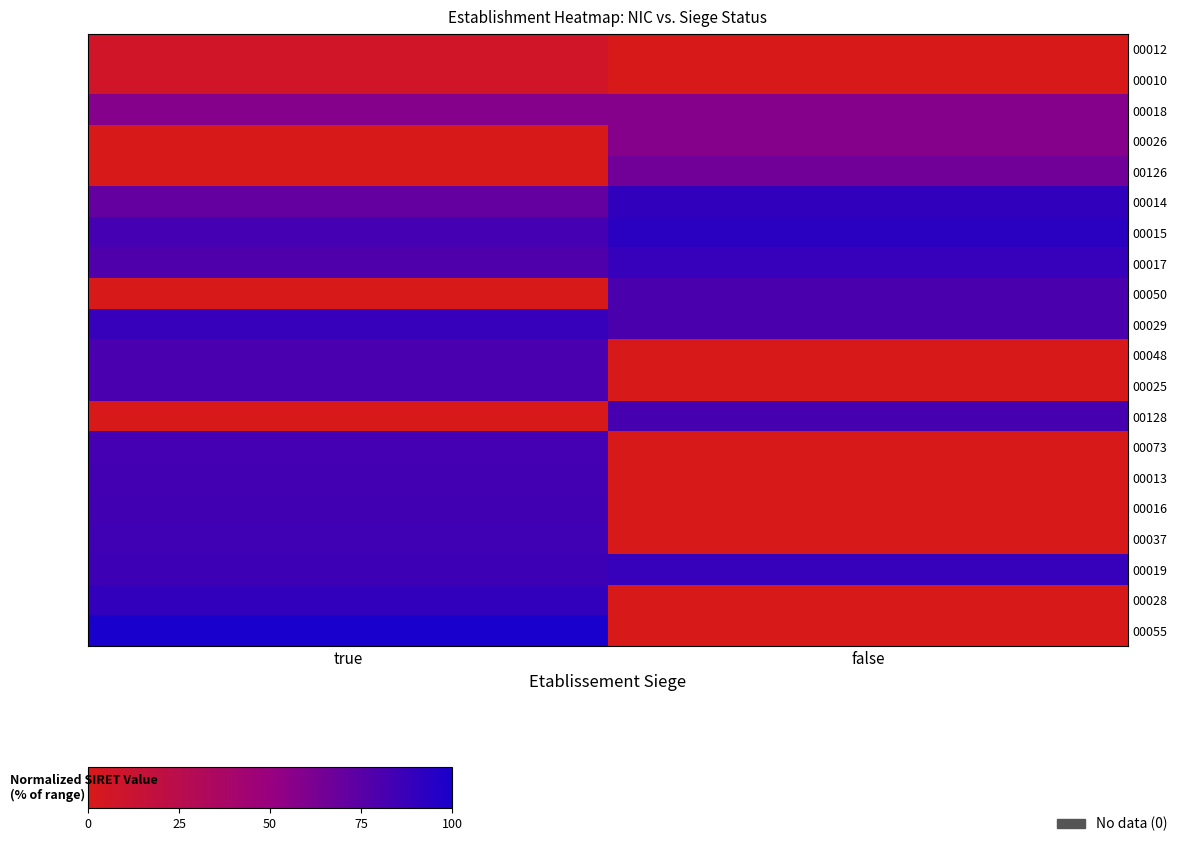

Which series has the widest spread of values?

00055